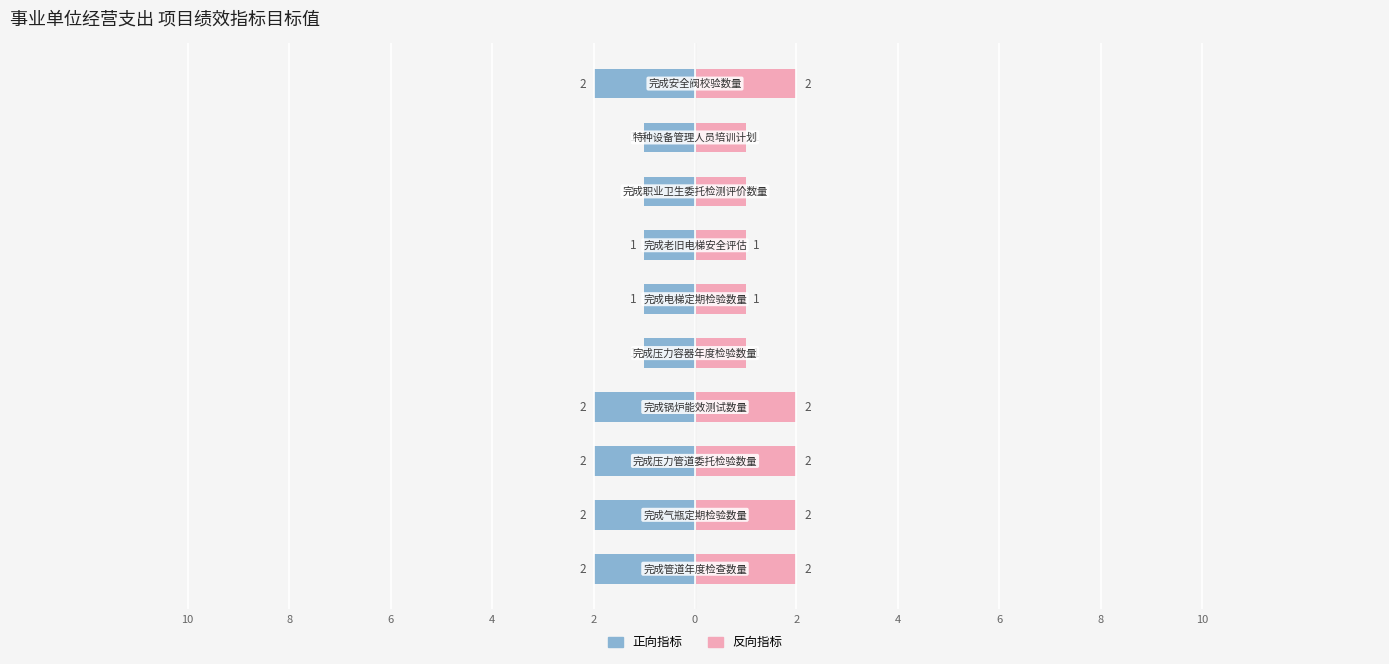

At how many categories does at least one series exceed -1?

10